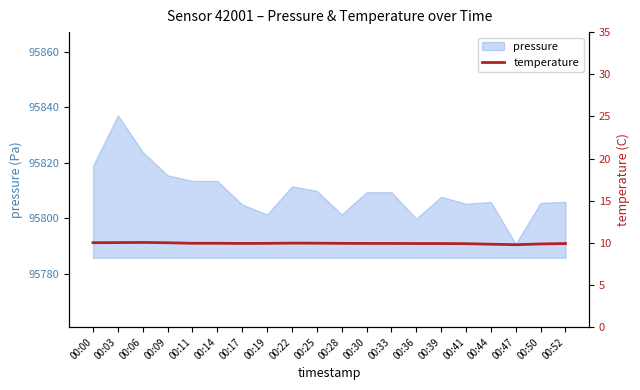

What is the minimum value for pressure?

95790.7